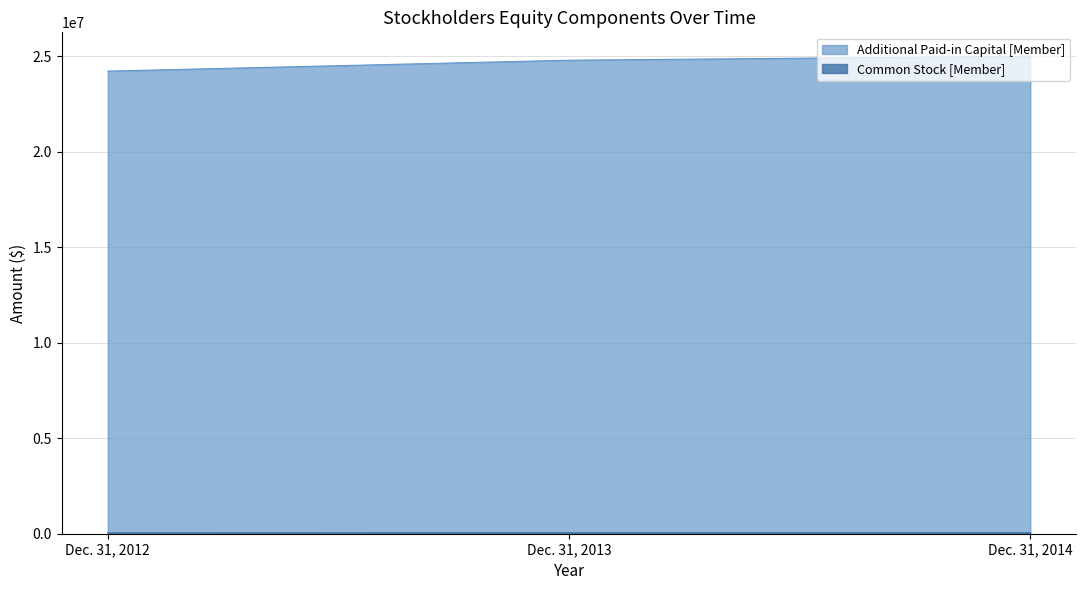

Does the chart display data point markers on the line(s)?

No